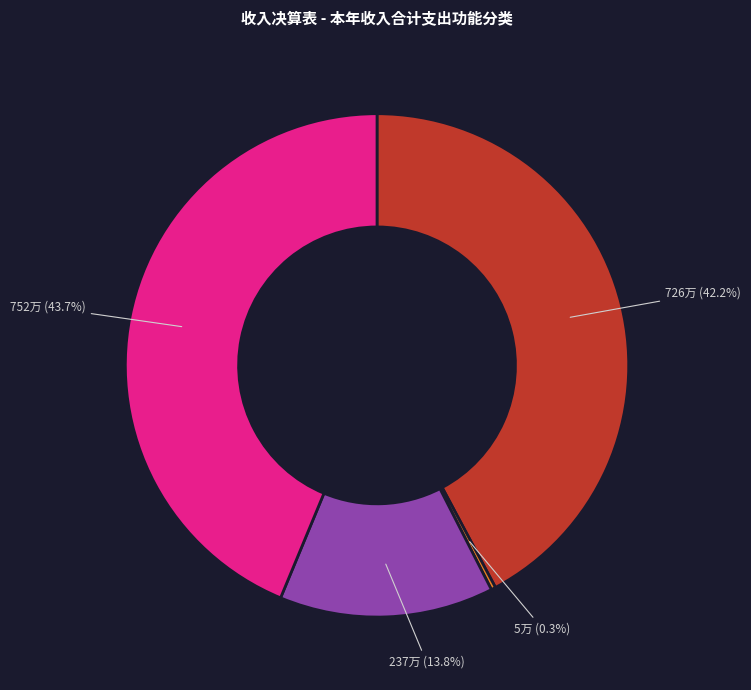

Is there any slice that represents more than half of the pie?

No